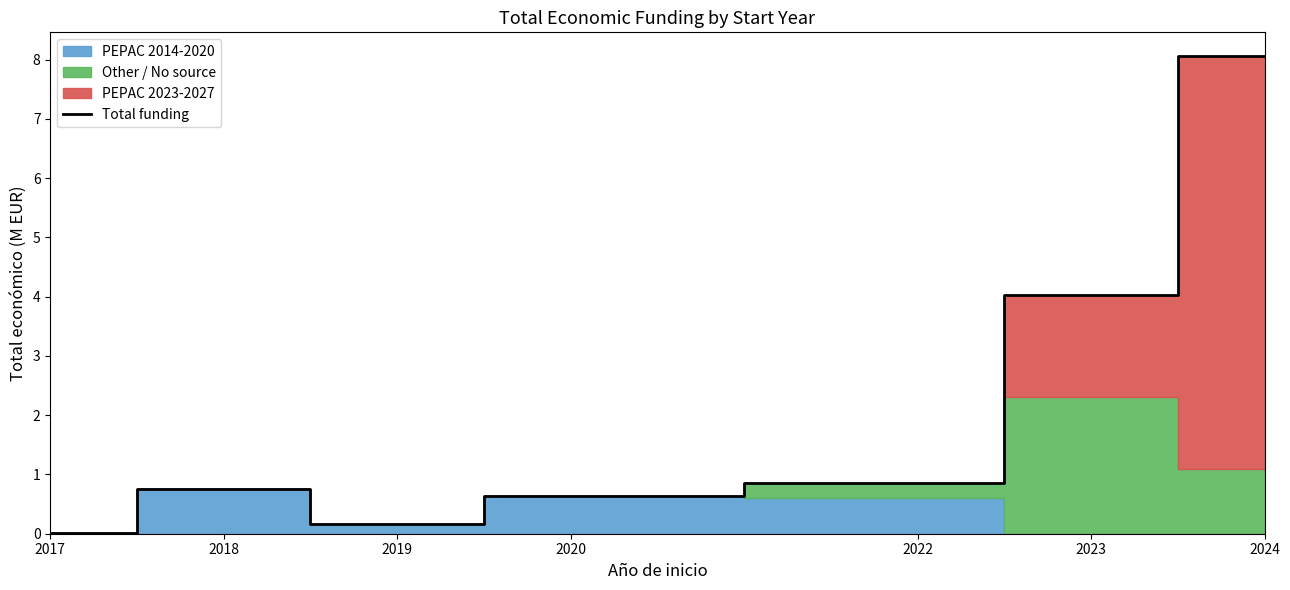

What is the sum of the values at 2024 and 2019?

8.2